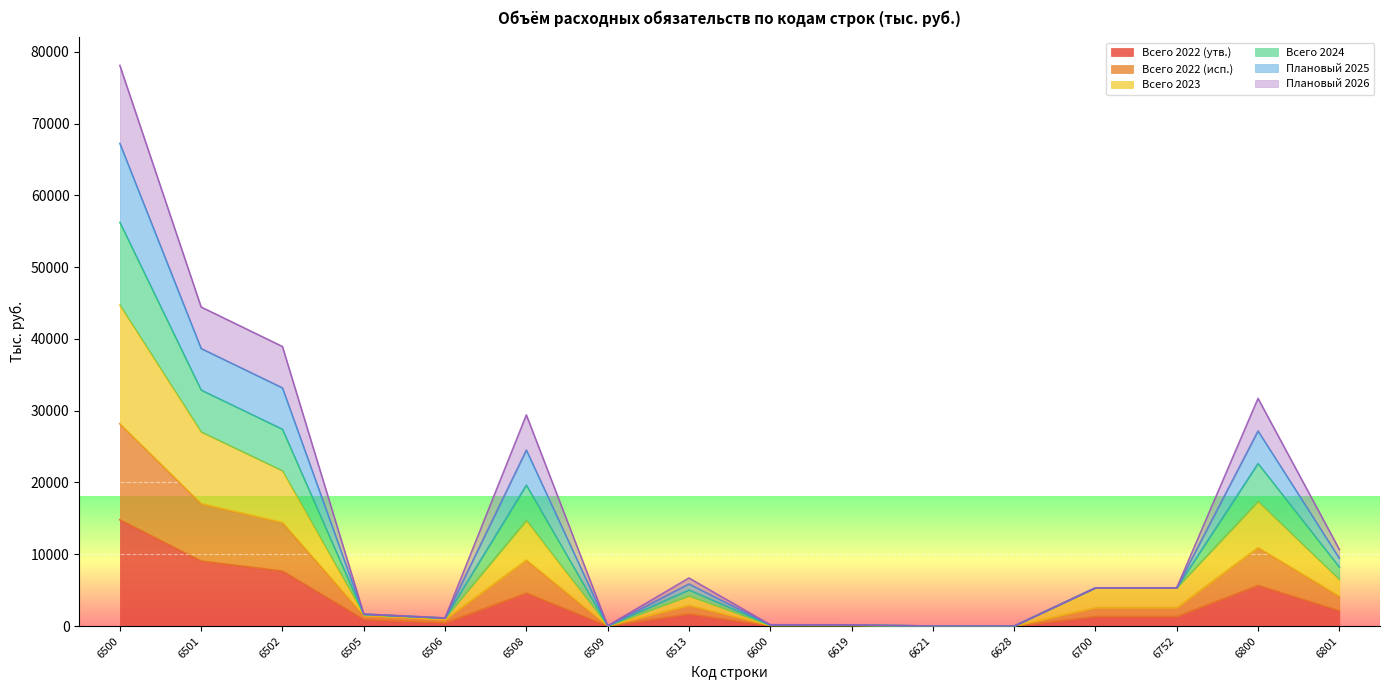

True or false: Всего 2022 (утв.) has more than 2 points higher than both neighbors.

True